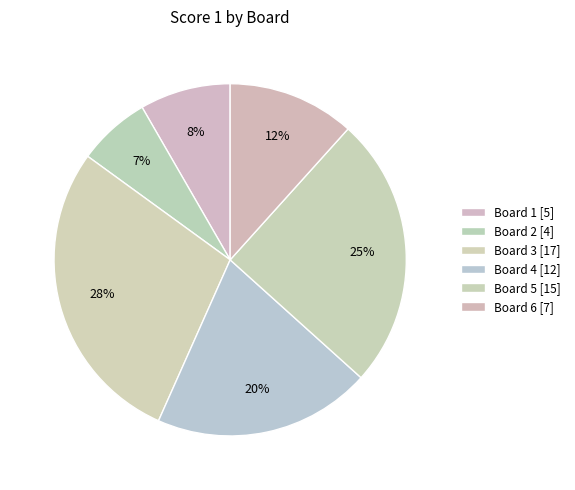

Count the number of slices in the pie.

6